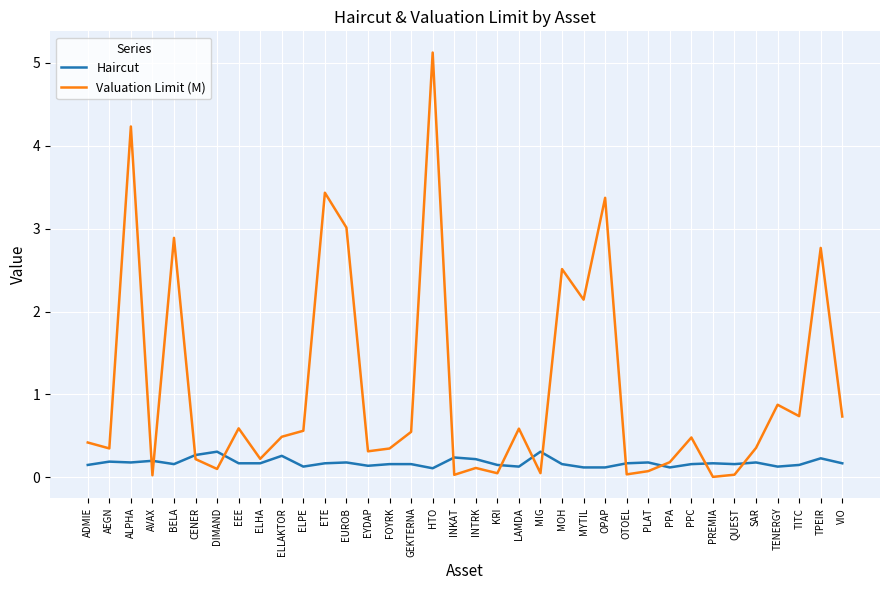

What is the difference between the maximum and minimum values in the Haircut series?

0.2